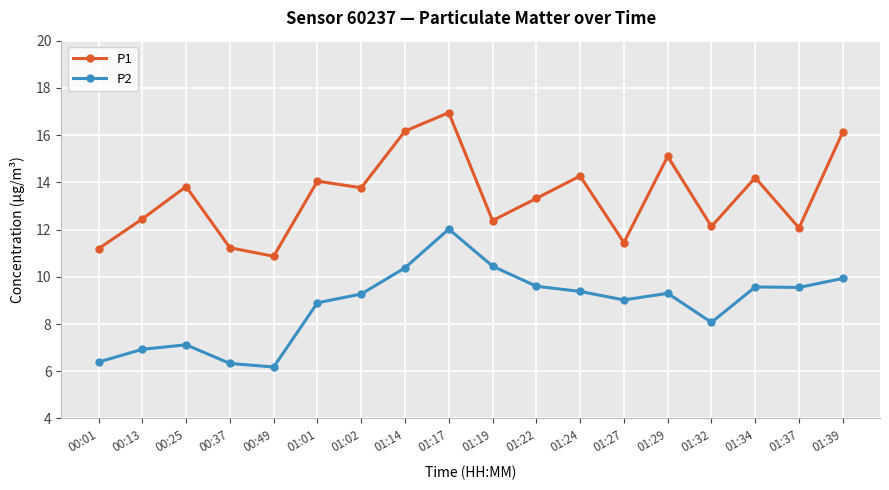

Which series has the largest total across all categories?

P1